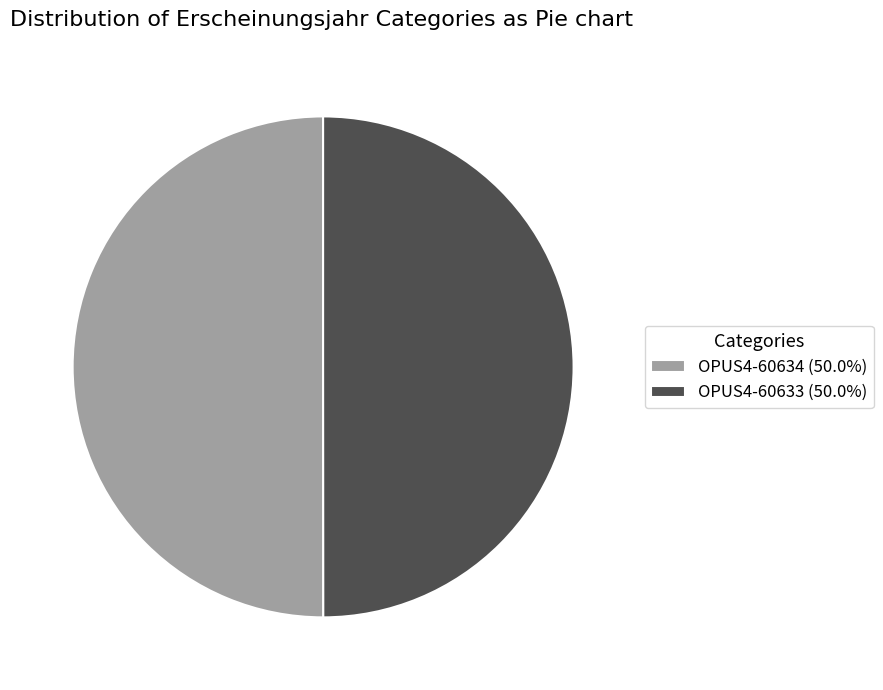

Approximately how many times larger is the value at OPUS4-60633 (50.0%) compared to OPUS4-60634 (50.0%)?

1.0